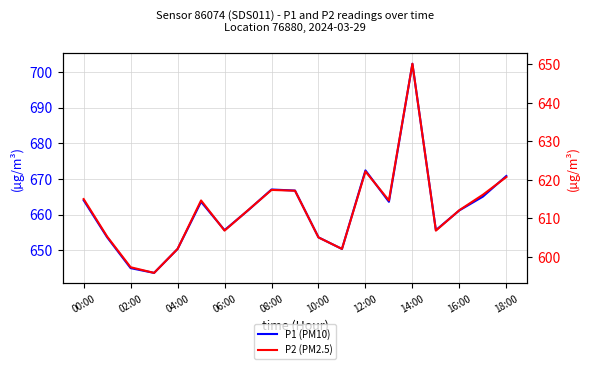

At how many categories does at least one series exceed 608?

19